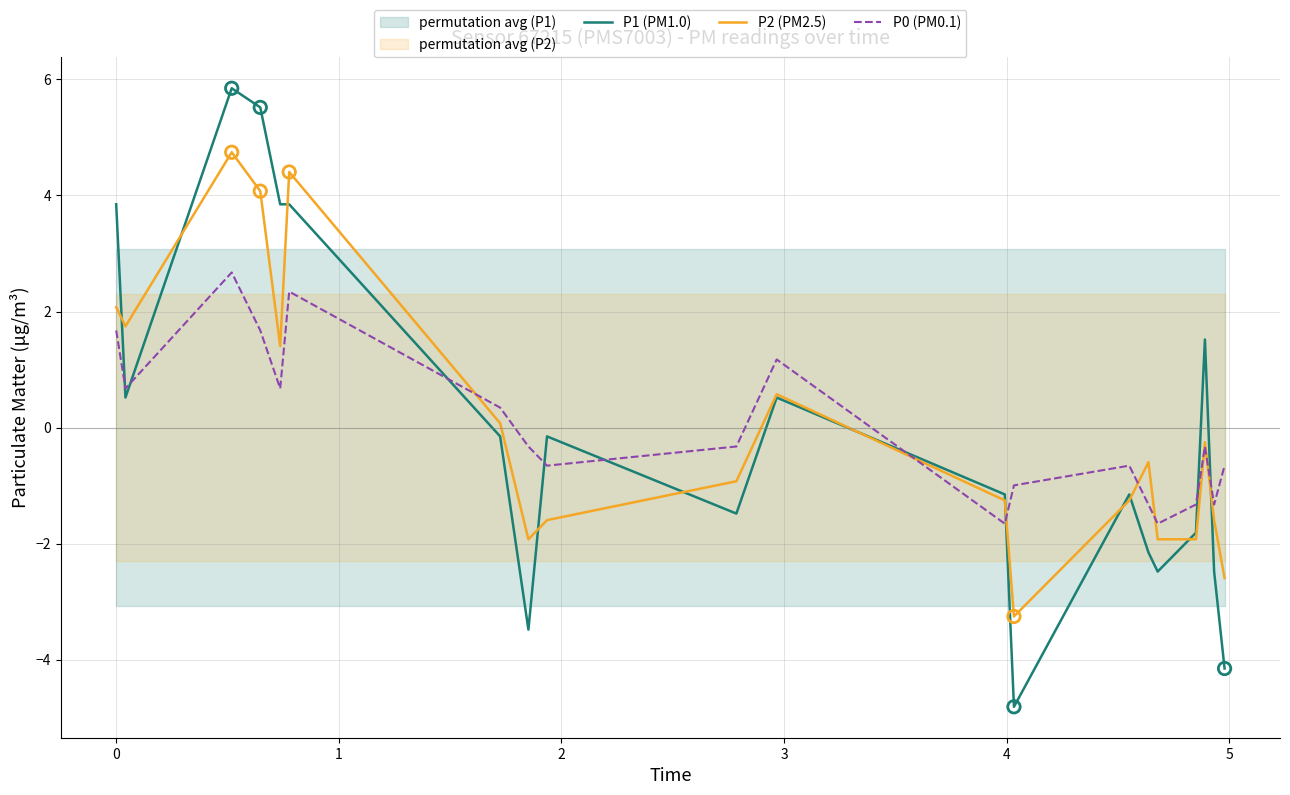

Which series reaches the minimum Y coordinate?

P1 (PM1.0)